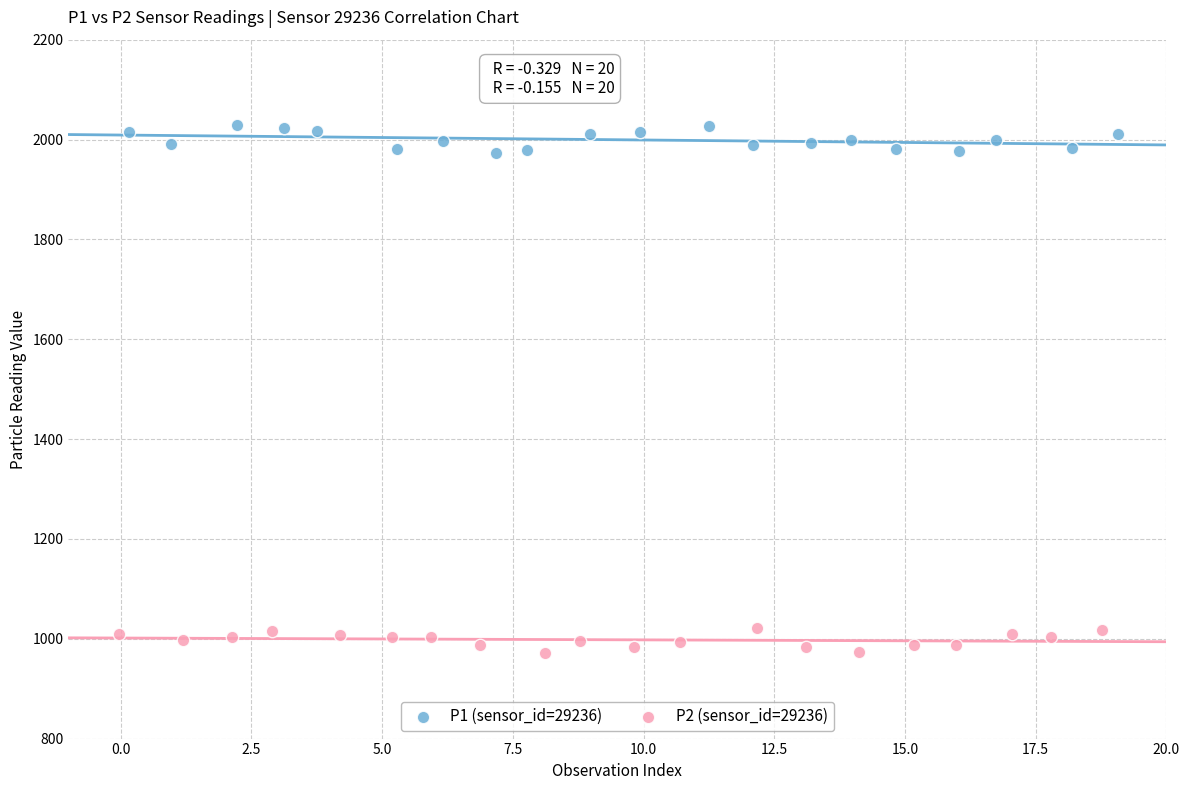

Which series contains the lowest Y value?

P2 (sensor_id=29236)